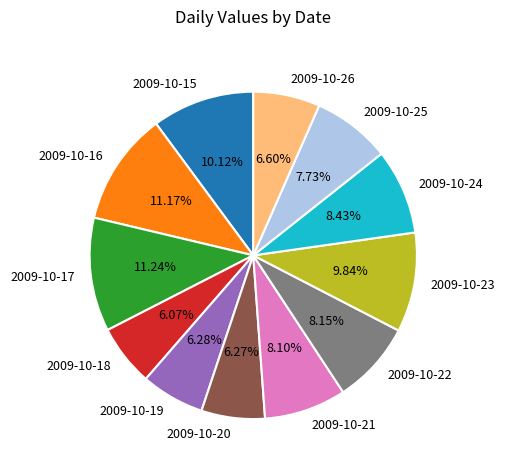

Is there a majority slice in this chart?

No